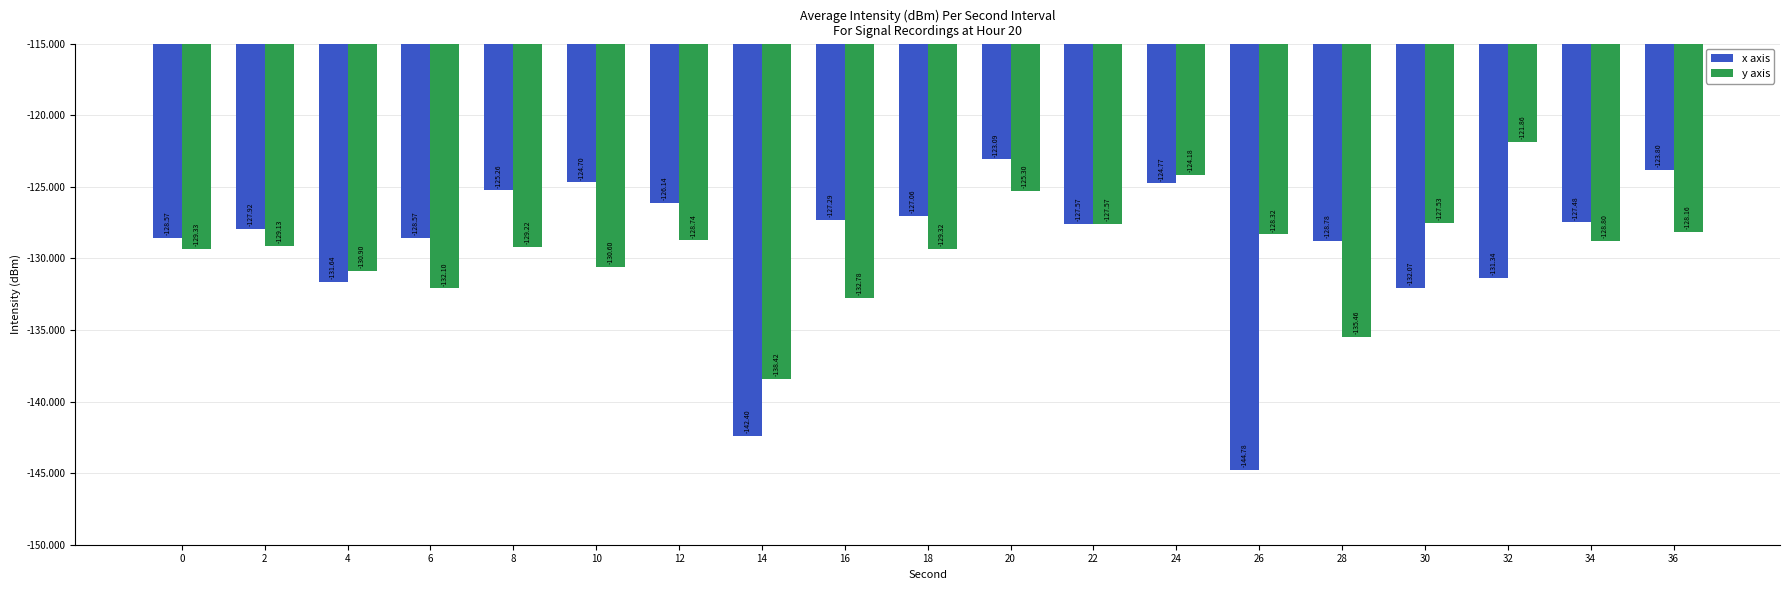

What value does the x axis series have at 12?

-126.1